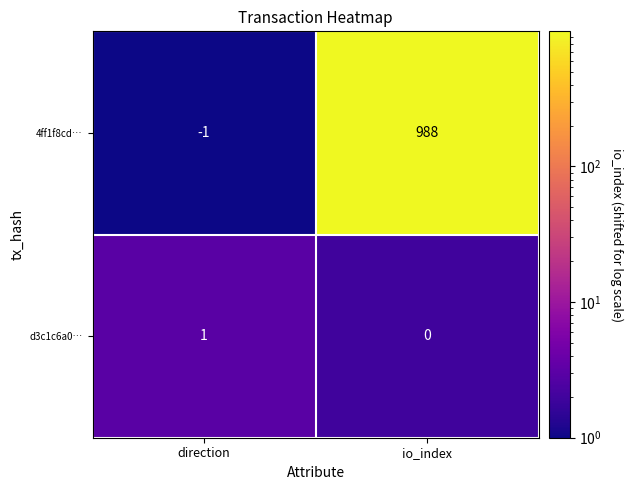

Which series changed the most between direction and io_index?

4ff1f8cd…